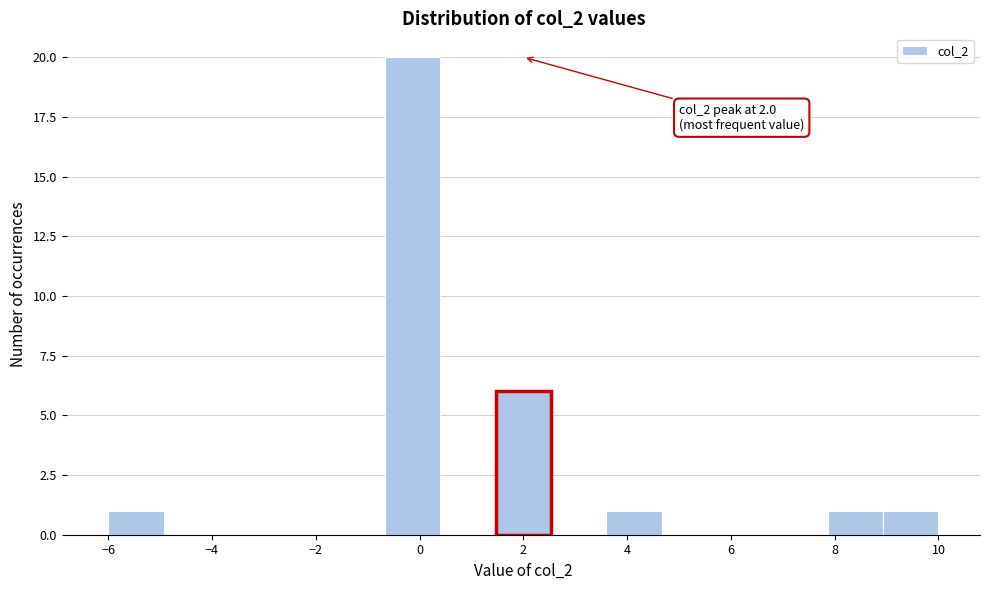

Which range on the x-axis has the tallest bar?

-0.6 to 0.4